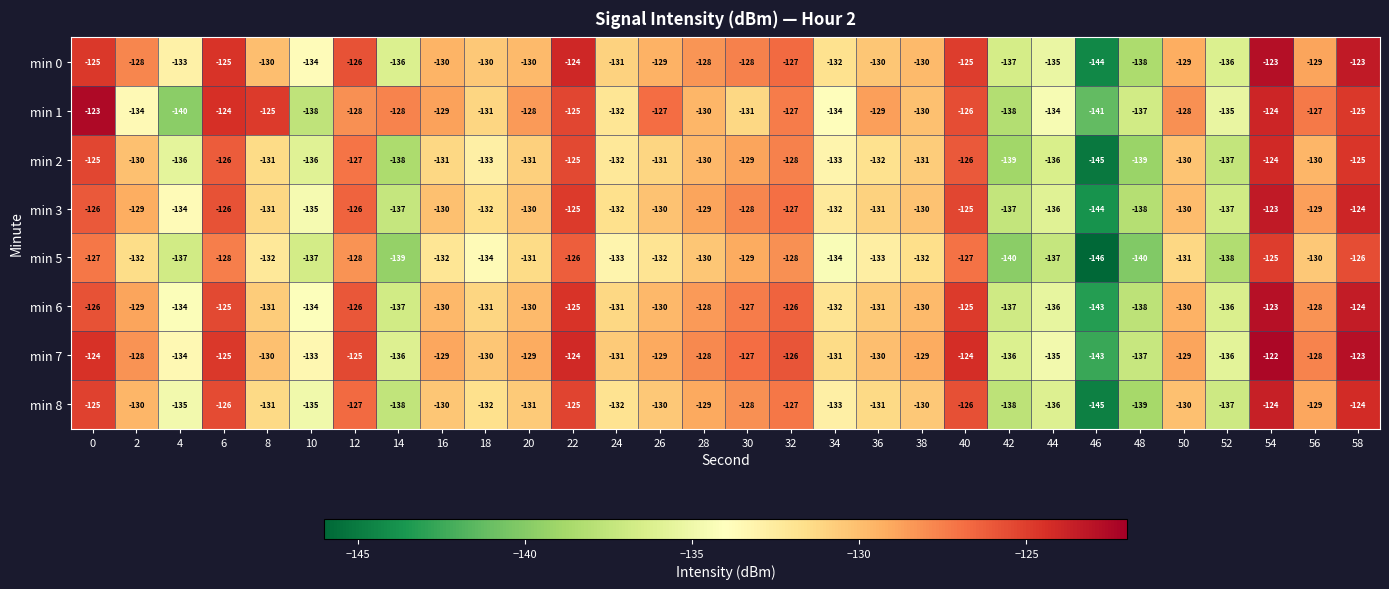

What is the maximum value shown in the chart?

-122